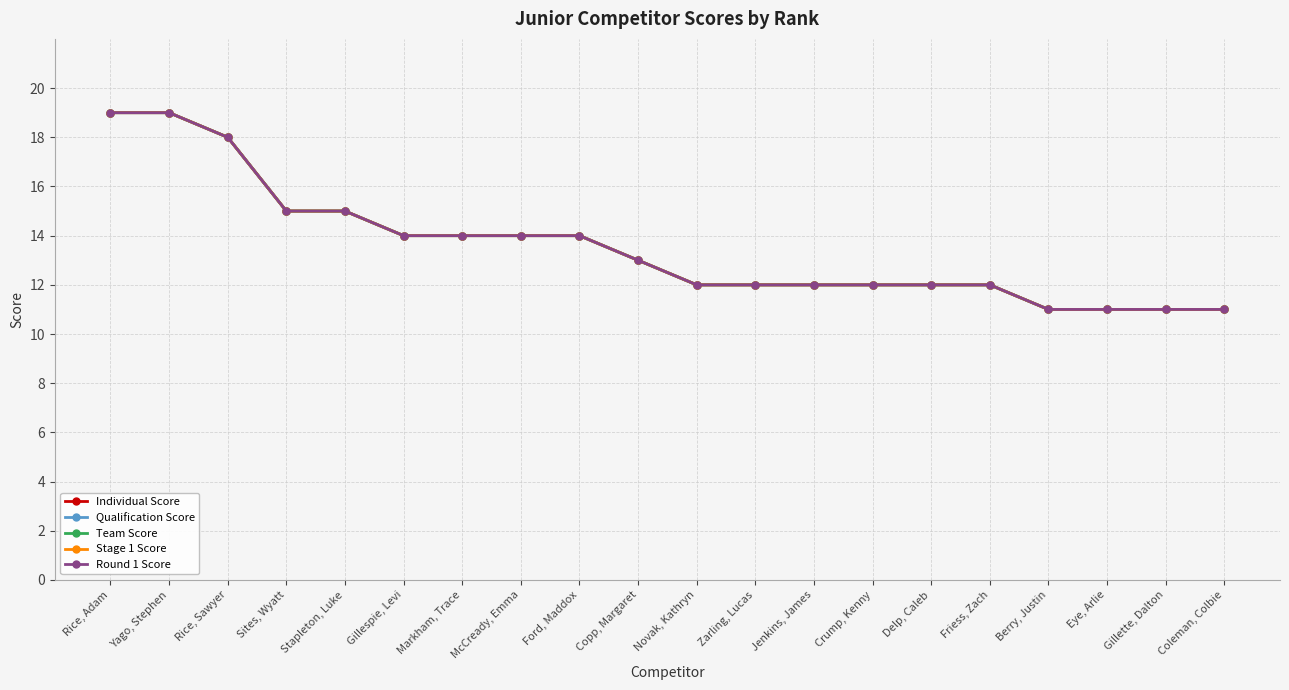

Reading left to right, what are all the values shown in this chart?

Individual Score: Rice, Adam=19	Yago, Stephen=19	Rice, Sawyer=18	Sites, Wyatt=15	Stapleton, Luke=15	Gillespie, Levi=14	Markham, Trace=14	McCready, Emma=14	Ford, Maddox=14	Copp, Margaret=13	Novak, Kathryn=12	Zarling, Lucas=12	Jenkins, James=12	Crump, Kenny=12	Delp, Caleb=12	Friess, Zach=12	Berry, Justin=11	Eye, Arlie=11	Gillette, Dalton=11	Coleman, Colbie=11
Qualification Score: Rice, Adam=19	Yago, Stephen=19	Rice, Sawyer=18	Sites, Wyatt=15	Stapleton, Luke=15	Gillespie, Levi=14	Markham, Trace=14	McCready, Emma=14	Ford, Maddox=14	Copp, Margaret=13	Novak, Kathryn=12	Zarling, Lucas=12	Jenkins, James=12	Crump, Kenny=12	Delp, Caleb=12	Friess, Zach=12	Berry, Justin=11	Eye, Arlie=11	Gillette, Dalton=11	Coleman, Colbie=11
Team Score: Rice, Adam=19	Yago, Stephen=19	Rice, Sawyer=18	Sites, Wyatt=15	Stapleton, Luke=15	Gillespie, Levi=14	Markham, Trace=14	McCready, Emma=14	Ford, Maddox=14	Copp, Margaret=13	Novak, Kathryn=12	Zarling, Lucas=12	Jenkins, James=12	Crump, Kenny=12	Delp, Caleb=12	Friess, Zach=12	Berry, Justin=11	Eye, Arlie=11	Gillette, Dalton=11	Coleman, Colbie=11
Stage 1 Score: Rice, Adam=19	Yago, Stephen=19	Rice, Sawyer=18	Sites, Wyatt=15	Stapleton, Luke=15	Gillespie, Levi=14	Markham, Trace=14	McCready, Emma=14	Ford, Maddox=14	Copp, Margaret=13	Novak, Kathryn=12	Zarling, Lucas=12	Jenkins, James=12	Crump, Kenny=12	Delp, Caleb=12	Friess, Zach=12	Berry, Justin=11	Eye, Arlie=11	Gillette, Dalton=11	Coleman, Colbie=11
Round 1 Score: Rice, Adam=19	Yago, Stephen=19	Rice, Sawyer=18	Sites, Wyatt=15	Stapleton, Luke=15	Gillespie, Levi=14	Markham, Trace=14	McCready, Emma=14	Ford, Maddox=14	Copp, Margaret=13	Novak, Kathryn=12	Zarling, Lucas=12	Jenkins, James=12	Crump, Kenny=12	Delp, Caleb=12	Friess, Zach=12	Berry, Justin=11	Eye, Arlie=11	Gillette, Dalton=11	Coleman, Colbie=11